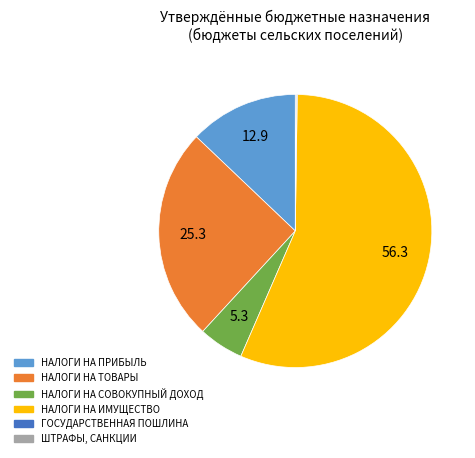

Does any single category account for the majority?

Yes